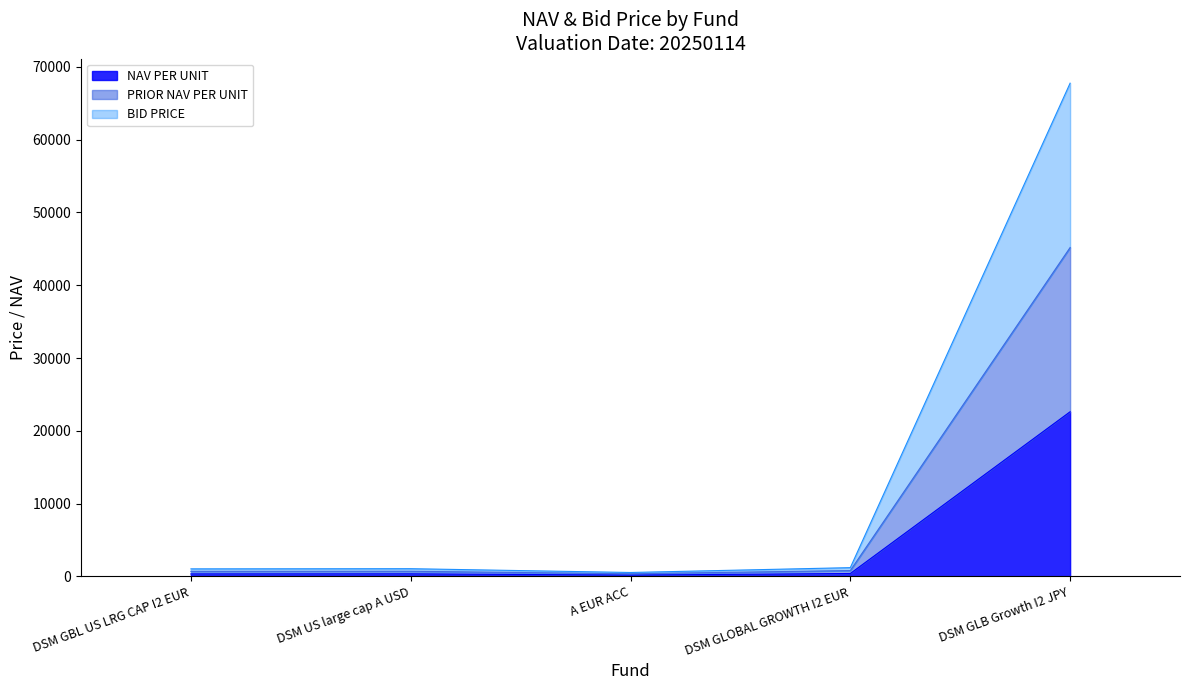

Which series has the widest spread of values?

BID PRICE